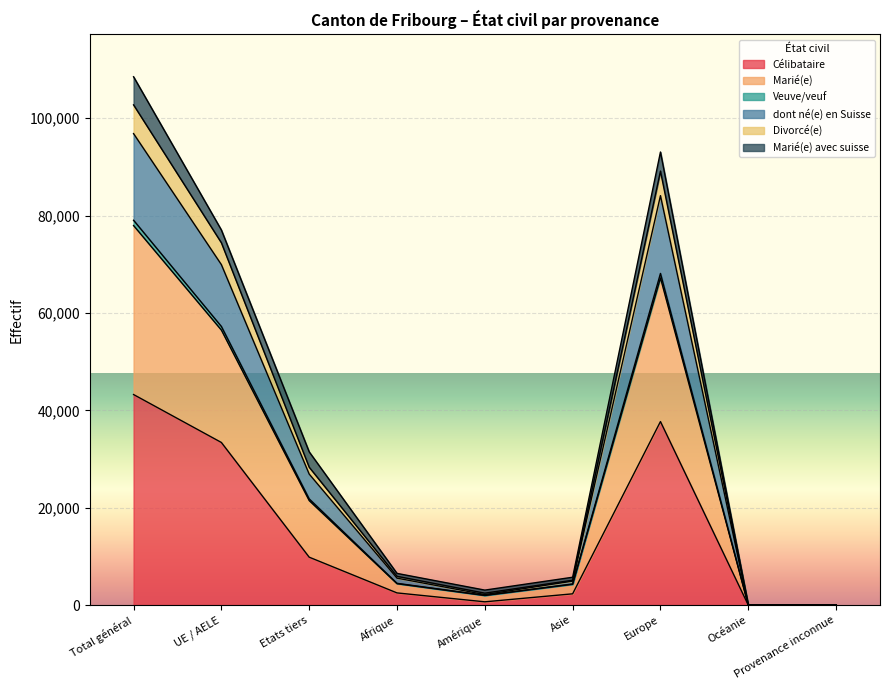

At which category is the sum across all series the highest?

Total général